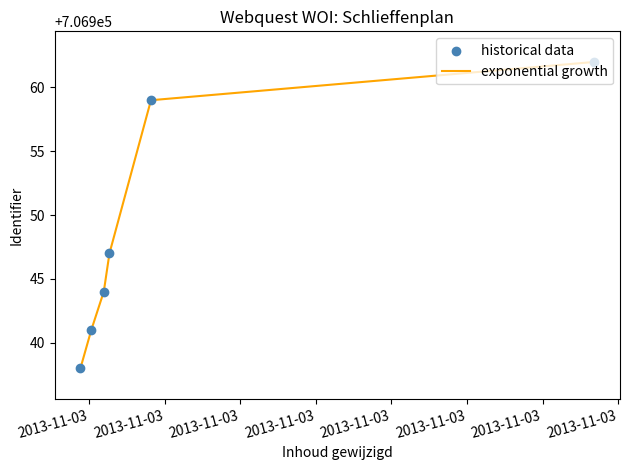

True or false: the data has more than 1 interior local peaks.

False